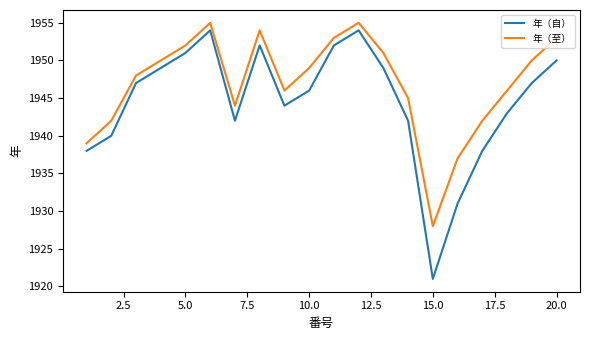

Which series has the widest spread of values?

年（自）